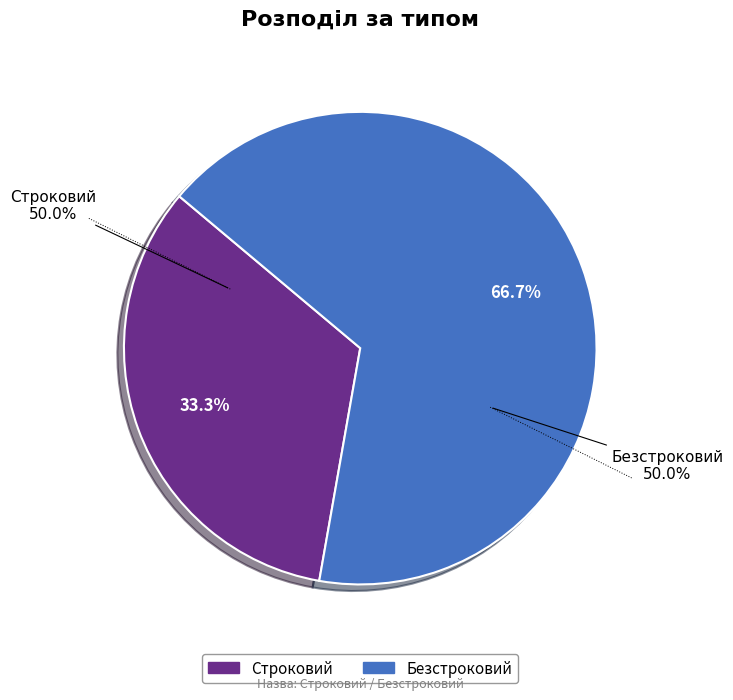

What is the total percentage of Безстроковий and Строковий?

100.0%